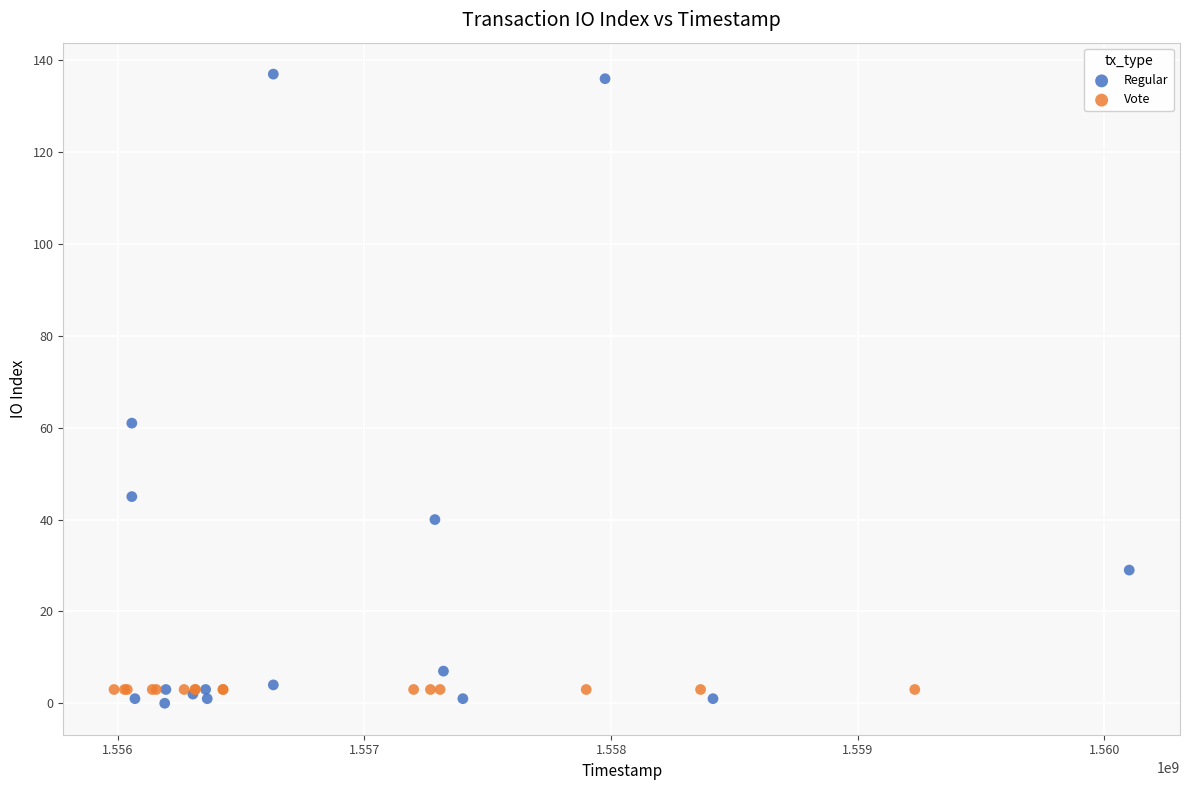

Which series contains the lowest Y value?

Regular